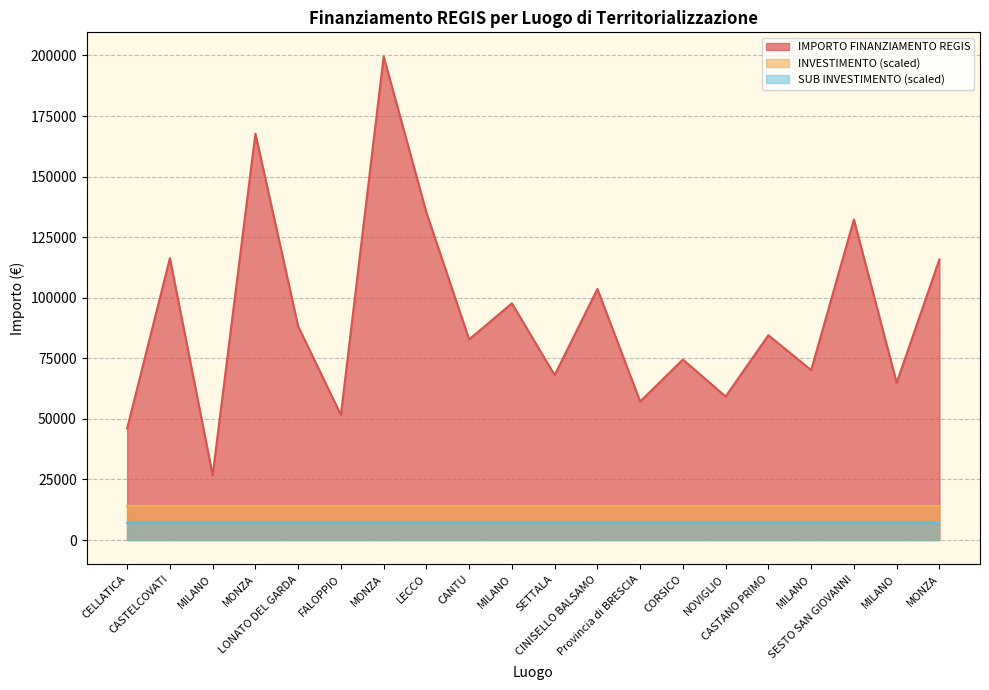

Reading left to right, transcribe all the data shown in this chart.

IMPORTO FINANZIAMENTO REGIS: CELLATICA=46044.5	CASTELCOVATI=116324.6	MILANO=26730.0	MONZA=167724.8	LONATO DEL GARDA=88213.8	FALOPPIO=51620.1	MONZA=199567.7	LECCO=135157.2	CANTU=82798.6	MILANO=97694.9	SETTALA=68057.8	CINISELLO BALSAMO=103619.9	Provincia di BRESCIA=57160.7	CORSICO=74486.0	NOVIGLIO=59229.0	CASTANO PRIMO=84538.8	MILANO=70120.9	SESTO SAN GIOVANNI=132279.7	MILANO=64886.6	MONZA=115789.8
INVESTIMENTO: CELLATICA=1.4	CASTELCOVATI=1.4	MILANO=1.4	MONZA=1.4	LONATO DEL GARDA=1.4	FALOPPIO=1.4	MONZA=1.4	LECCO=1.4	CANTU=1.4	MILANO=1.4	SETTALA=1.4	CINISELLO BALSAMO=1.4	Provincia di BRESCIA=1.4	CORSICO=1.4	NOVIGLIO=1.4	CASTANO PRIMO=1.4	MILANO=1.4	SESTO SAN GIOVANNI=1.4	MILANO=1.4	MONZA=1.4
SUB INVESTIMENTO: CELLATICA=1.4	CASTELCOVATI=1.4	MILANO=1.4	MONZA=1.4	LONATO DEL GARDA=1.4	FALOPPIO=1.4	MONZA=1.4	LECCO=1.4	CANTU=1.4	MILANO=1.4	SETTALA=1.4	CINISELLO BALSAMO=1.4	Provincia di BRESCIA=1.4	CORSICO=1.4	NOVIGLIO=1.4	CASTANO PRIMO=1.4	MILANO=1.4	SESTO SAN GIOVANNI=1.4	MILANO=1.4	MONZA=1.4